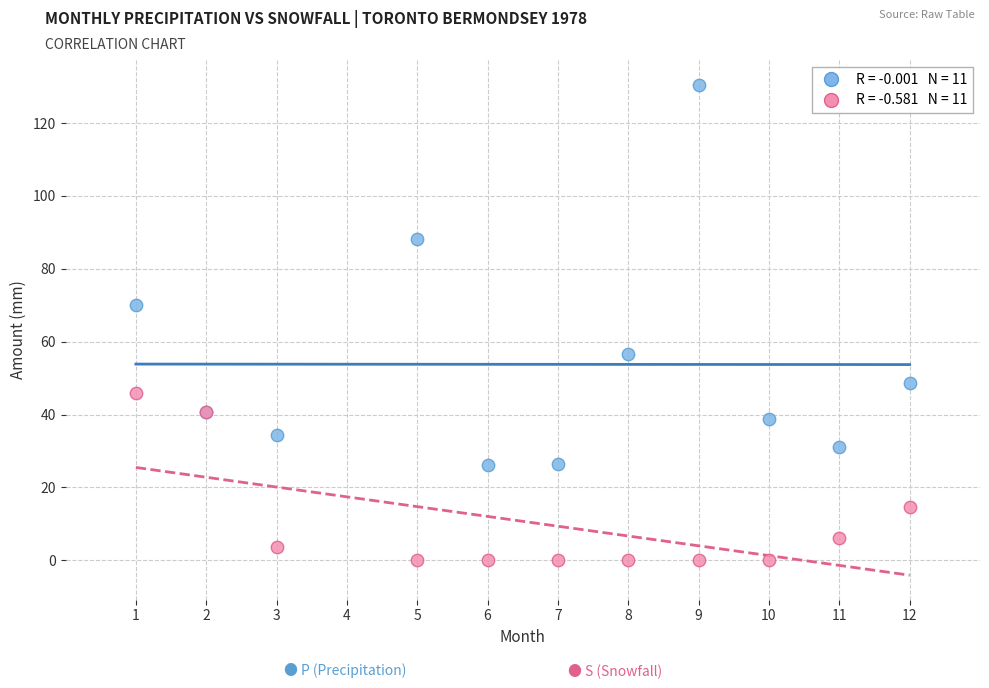

Across all series, what Y value is closest to 65?

70.0